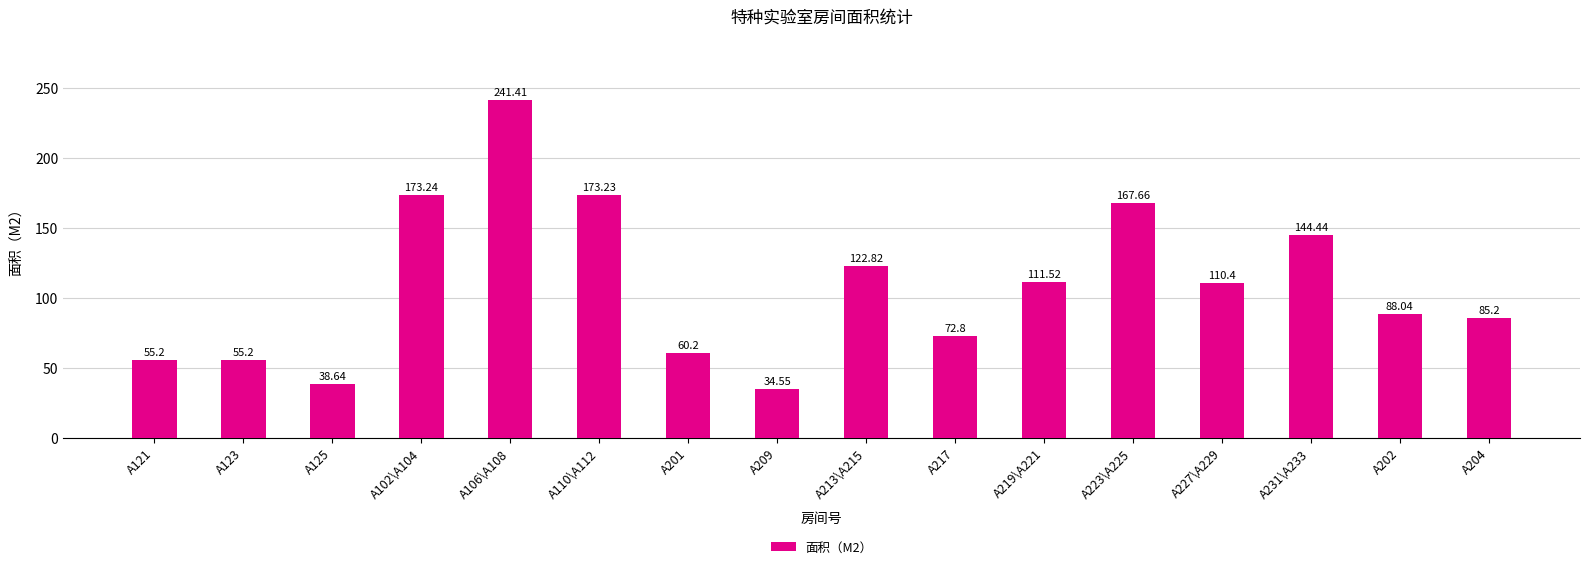

How many bars are there in total?

16